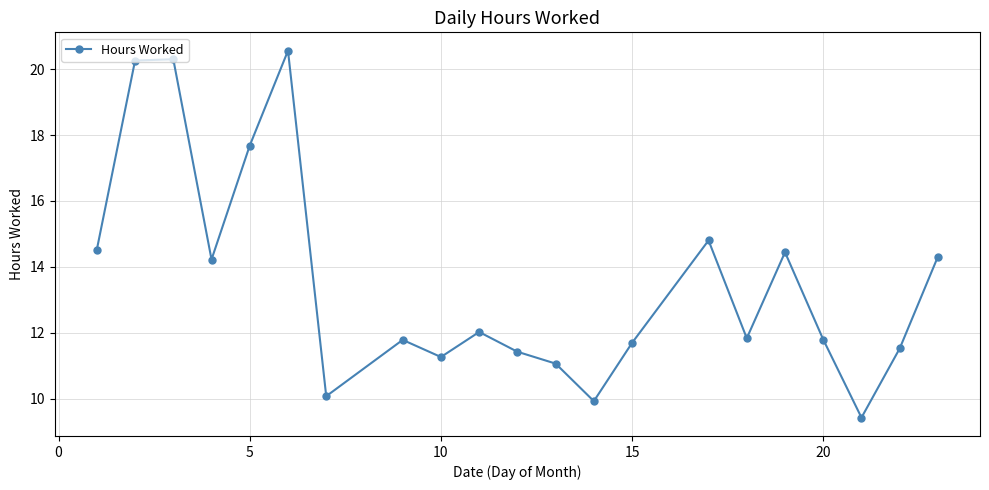

What is the value of the 10th point from the left?

12.0